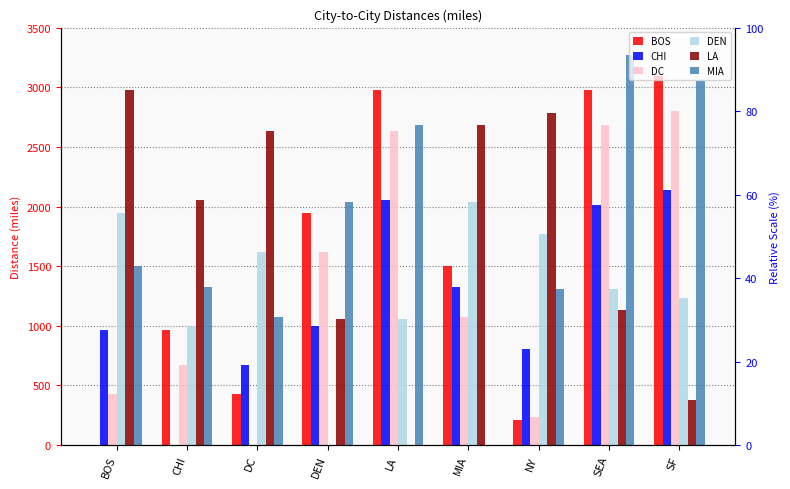

What is the spread (max minus min) of values at CHI?

2054